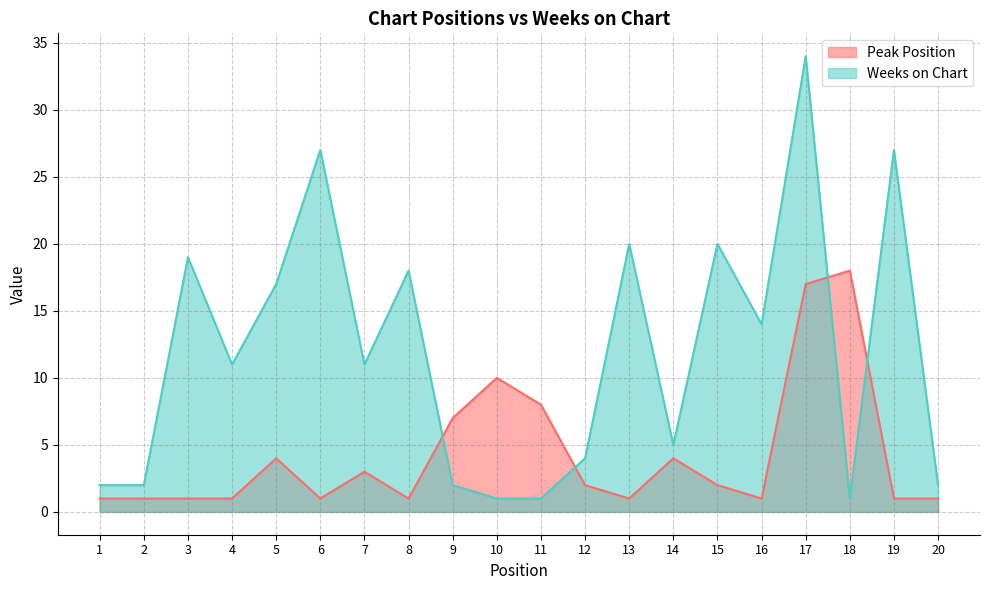

Where is Weeks on Chart nearest to the value 17?

5